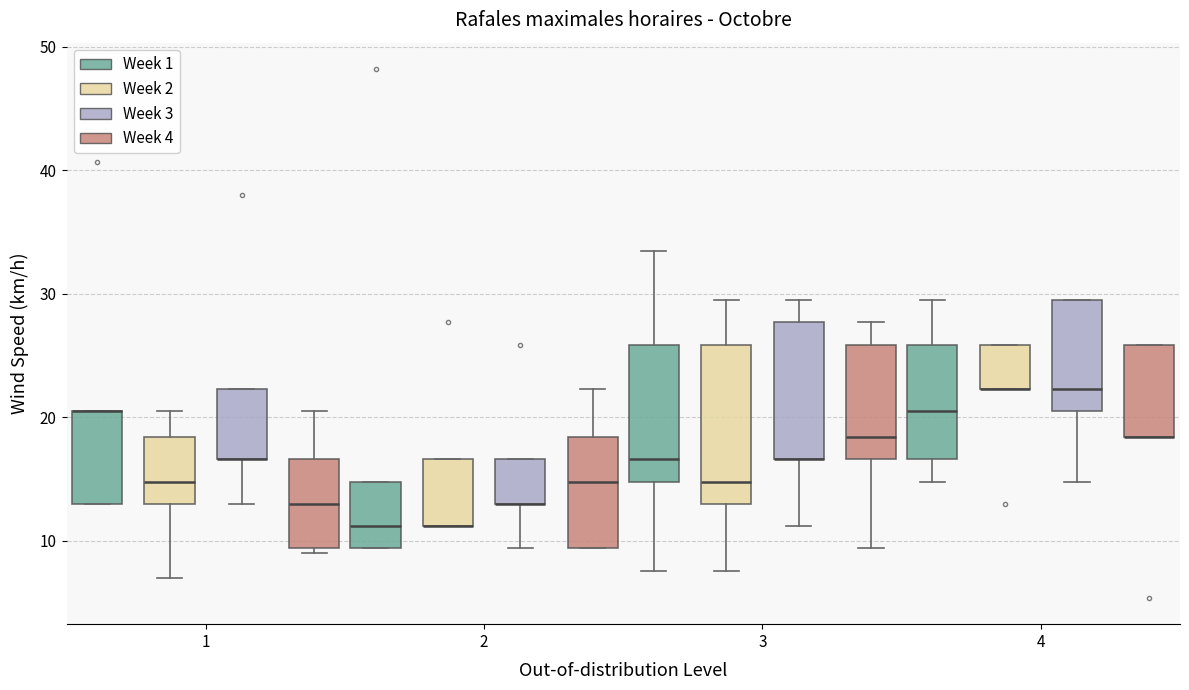

Reading left to right, transcribe this box plot: for each box, give where its median line is, the range the box spans, and where its two whiskers end, as read against the y-axis. The values are not printed on the chart, so give them approximately, as read against the axis.

1 (Week 1): median 21 (drawn on the box's upper edge), box 13 to 21, whiskers 13 to 21
1 (Week 2): median 15, box 13 to 18, whiskers 7 to 21
1 (Week 3): median 17 (drawn on the box's lower edge), box 17 to 22, whiskers 13 to 22
1 (Week 4): median 13, box 9 to 17, whiskers 9 (just below the box's lower edge) to 21
2 (Week 1): median 11, box 9 to 15, whiskers 9 to 15
2 (Week 2): median 11 (drawn on the box's lower edge), box 11 to 17, whiskers 11 to 17
2 (Week 3): median 13 (drawn on the box's lower edge), box 13 to 17, whiskers 9 to 17
2 (Week 4): median 15, box 9 to 18, whiskers 9 to 22
3 (Week 1): median 17, box 15 to 26, whiskers 8 to 34
3 (Week 2): median 15, box 13 to 26, whiskers 8 to 30
3 (Week 3): median 17 (drawn on the box's lower edge), box 17 to 28, whiskers 11 to 30
3 (Week 4): median 18, box 17 to 26, whiskers 9 to 28
4 (Week 1): median 21, box 17 to 26, whiskers 15 to 30
4 (Week 2): median 22 (drawn on the box's lower edge), box 22 to 26, whiskers 22 to 26
4 (Week 3): median 22, box 21 to 30, whiskers 15 to 30
4 (Week 4): median 18 (drawn on the box's lower edge), box 18 to 26, whiskers 18 to 26